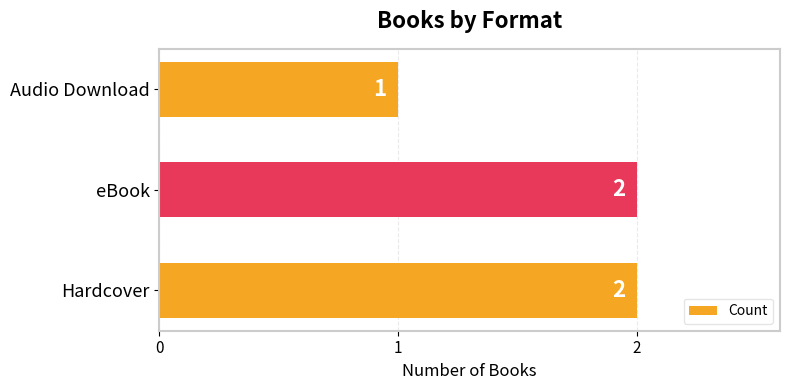

How many values are between 1 and 2?

3